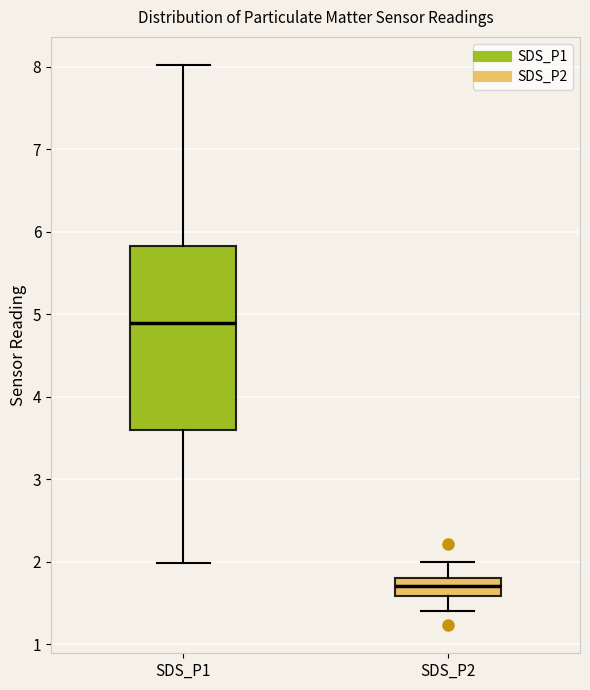

Reading left to right, read every box against the y-axis: the position of its median line, the range the box covers, and the ends of its whiskers. The values are not printed on the chart, so give them approximately, as read against the axis.

SDS_P1: median 4.9, box 3.6 to 5.8, whiskers 2.0 to 8.0
SDS_P2: median 1.7, box 1.6 to 1.8, whiskers 1.4 to 2.0